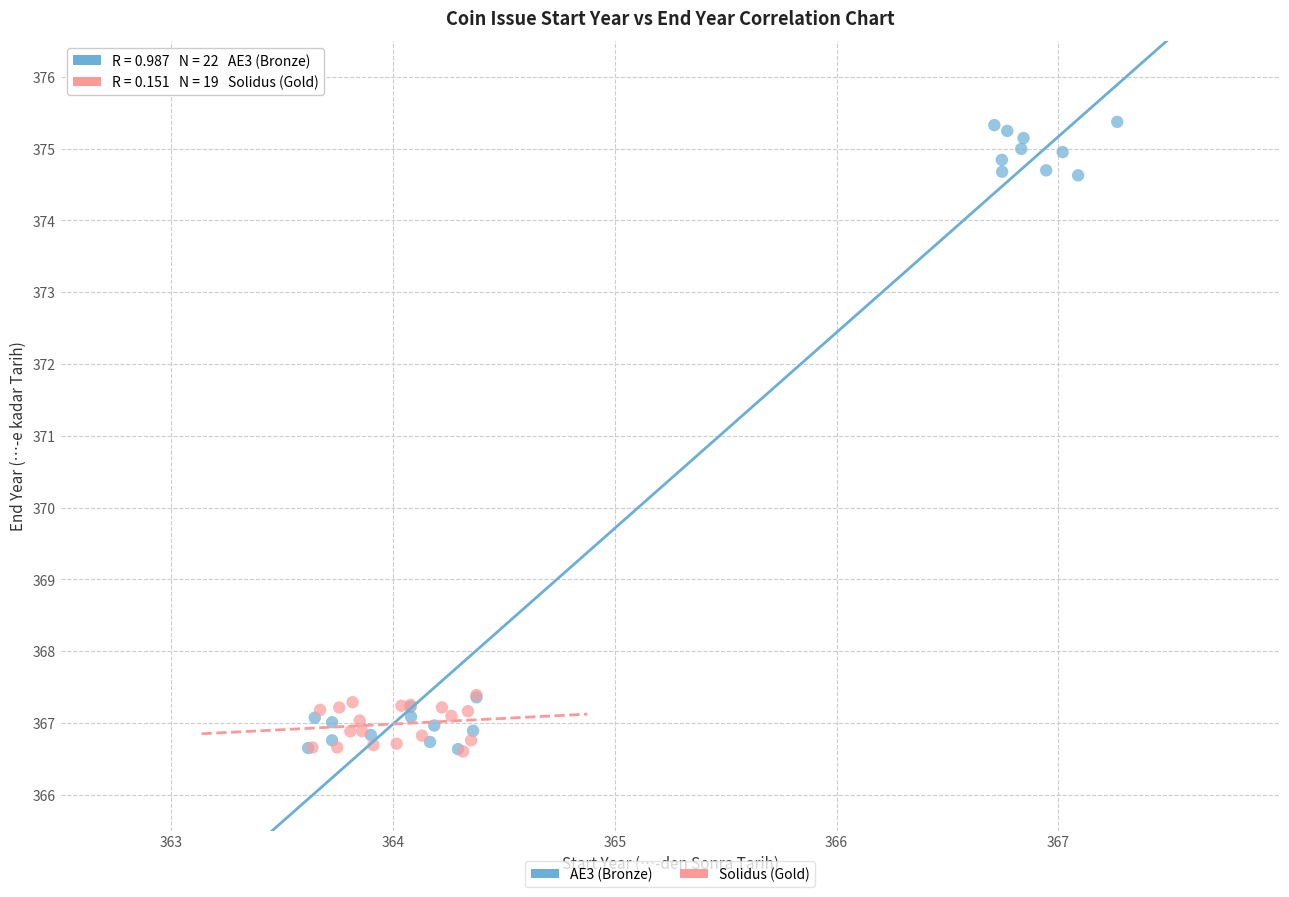

Which series reaches the maximum Y coordinate?

AE3 (Bronze)